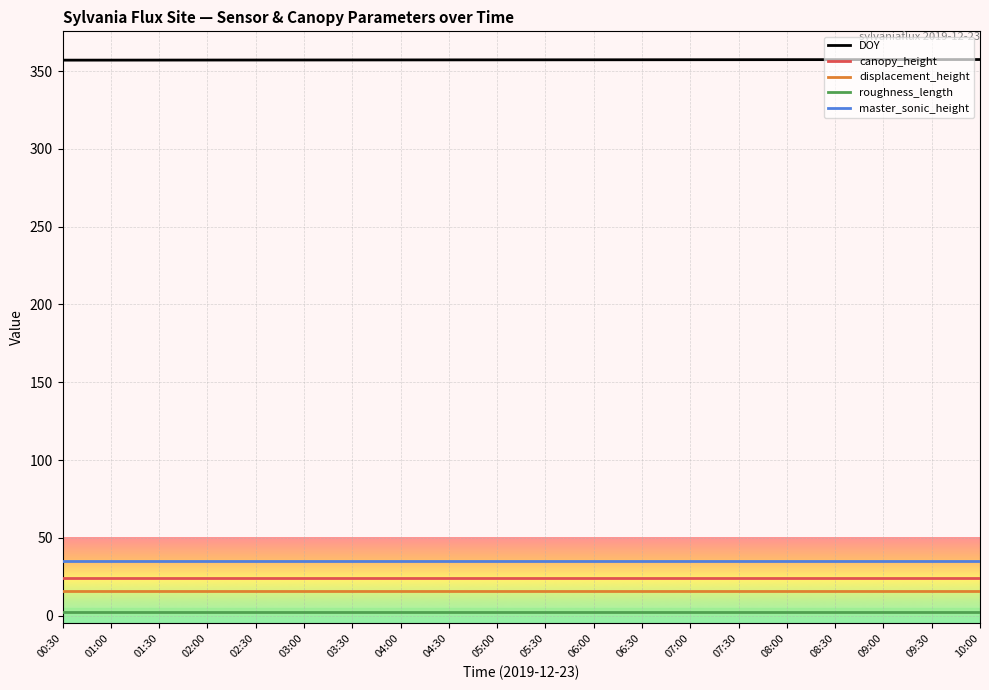

What is the maximum value shown in the chart?

357.4